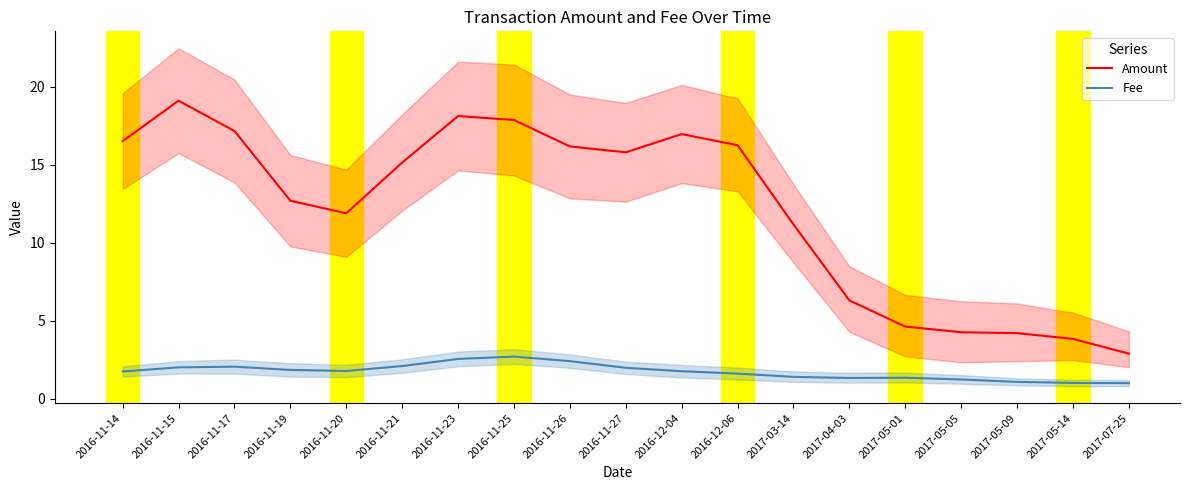

Which category has the lowest value in the Fee series?

2017-07-25